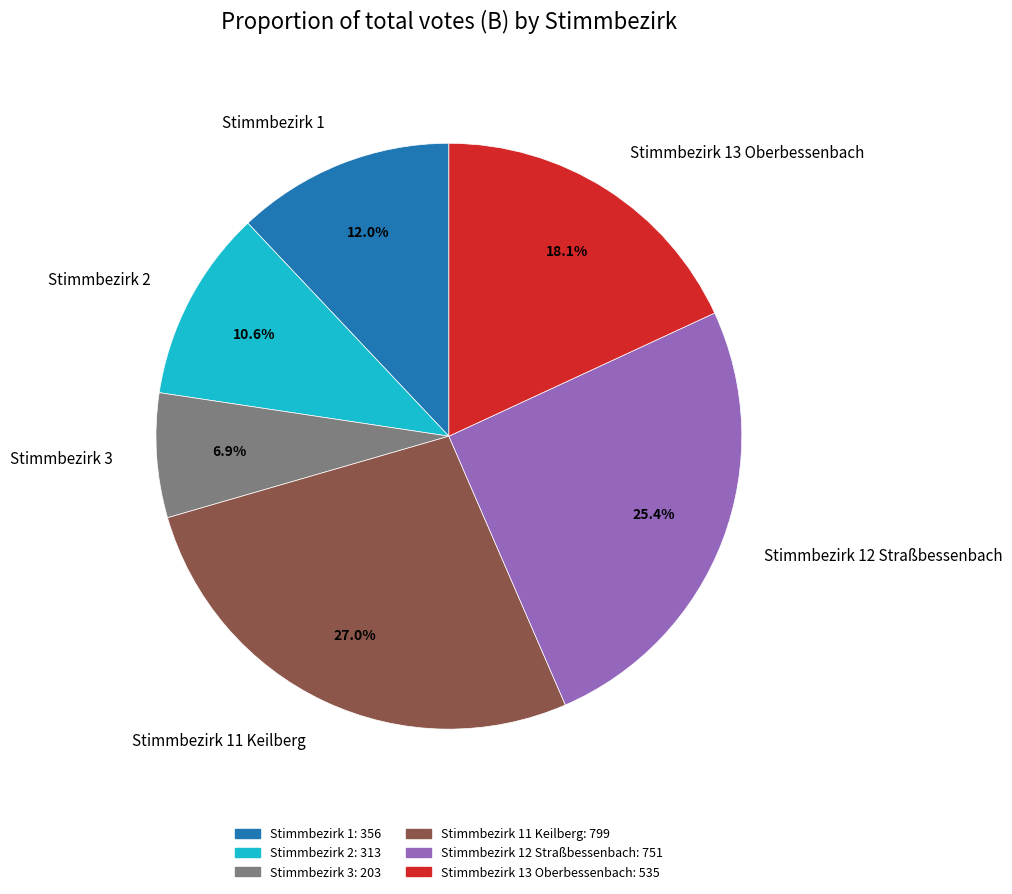

Does any single category account for the majority?

No